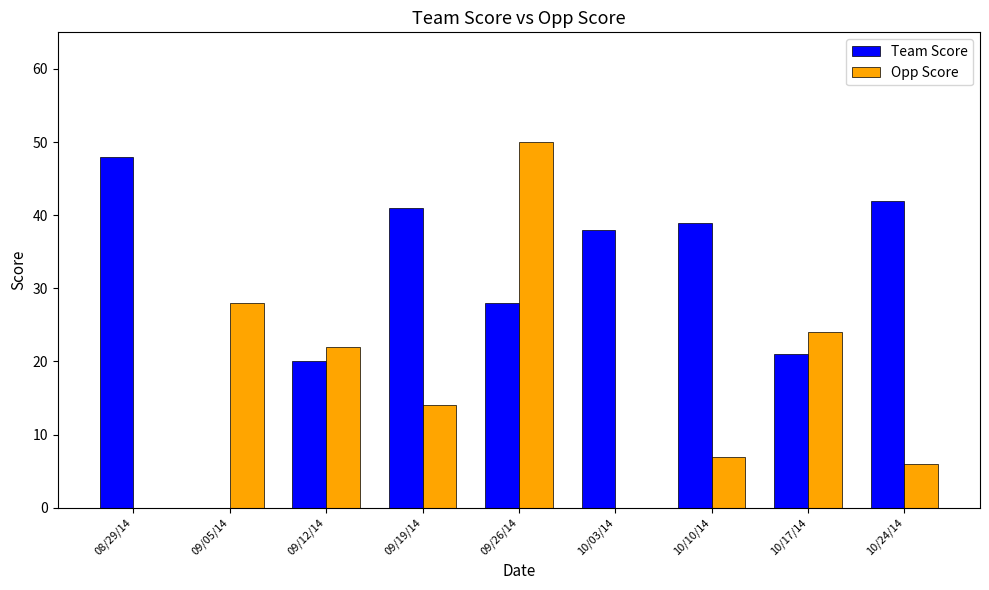

What are all the series names shown in the legend?

Team Score, Opp Score